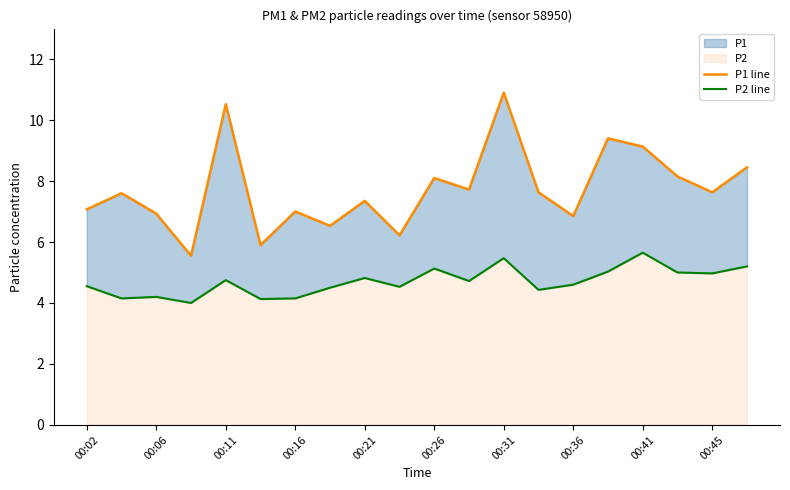

List the series in order of their peak value, lowest first.

P2 line, P1 line